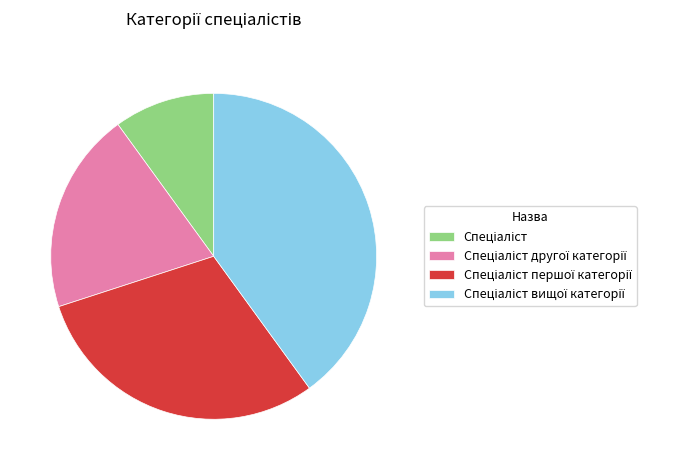

Is there any slice that represents more than half of the pie?

No